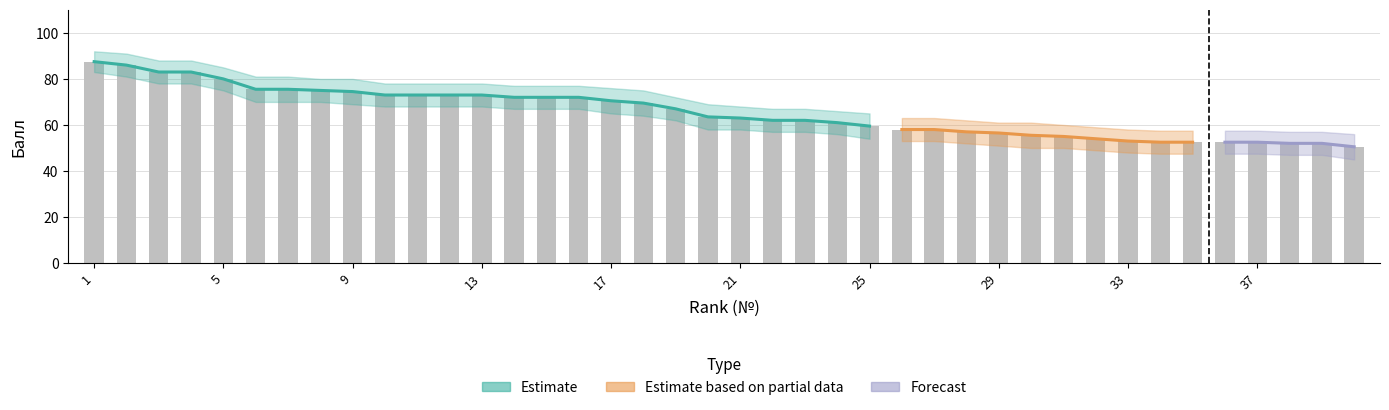

What is the difference between the maximum and minimum values in the Балл_upper series?

36.0